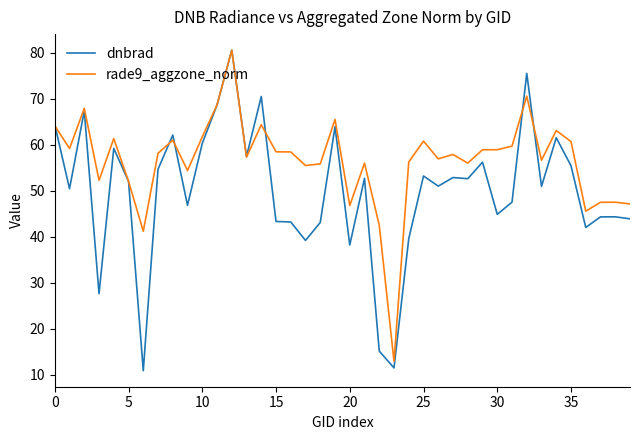

What is the maximum value for dnbrad?

80.6